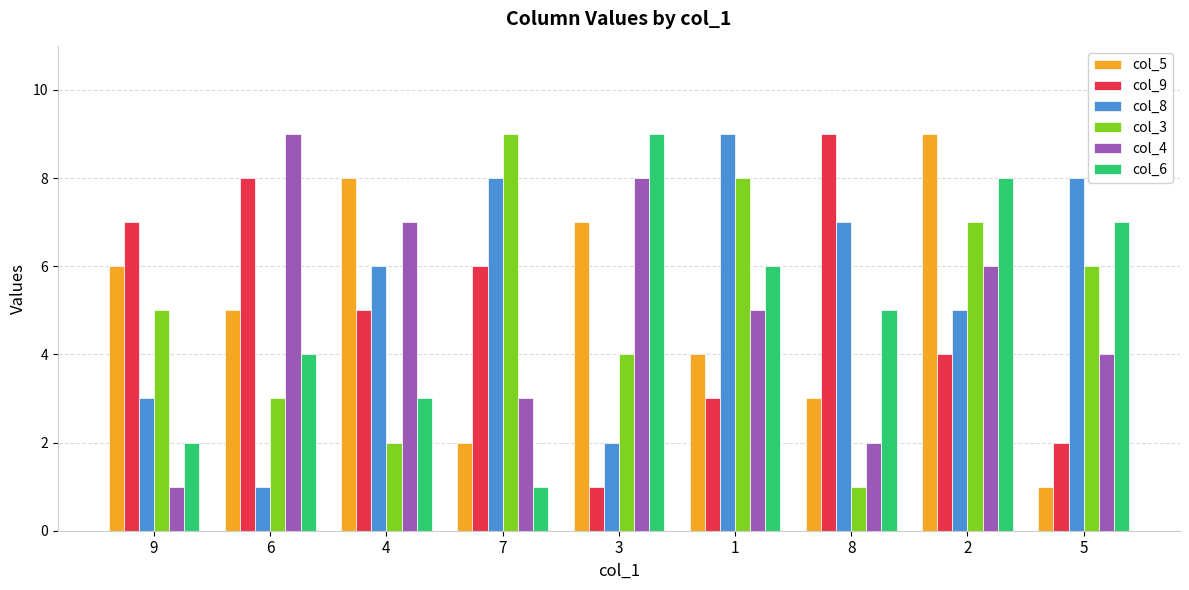

Rank the series at 2 from highest to lowest value.

col_5, col_6, col_3, col_4, col_8, col_9